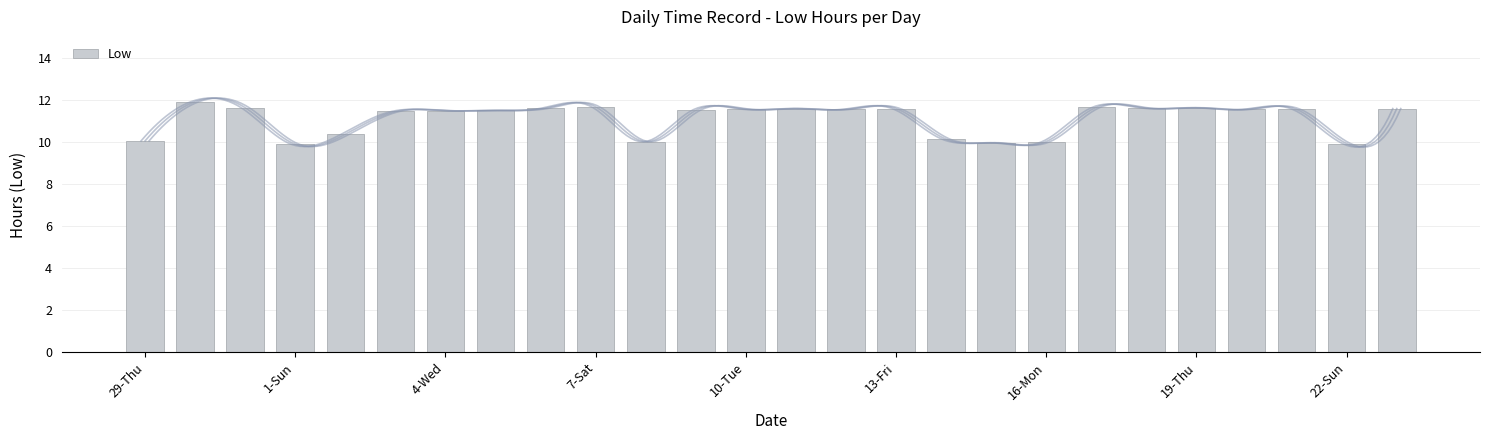

The value of Low at 4-Wed is 11.5. True or false?

True